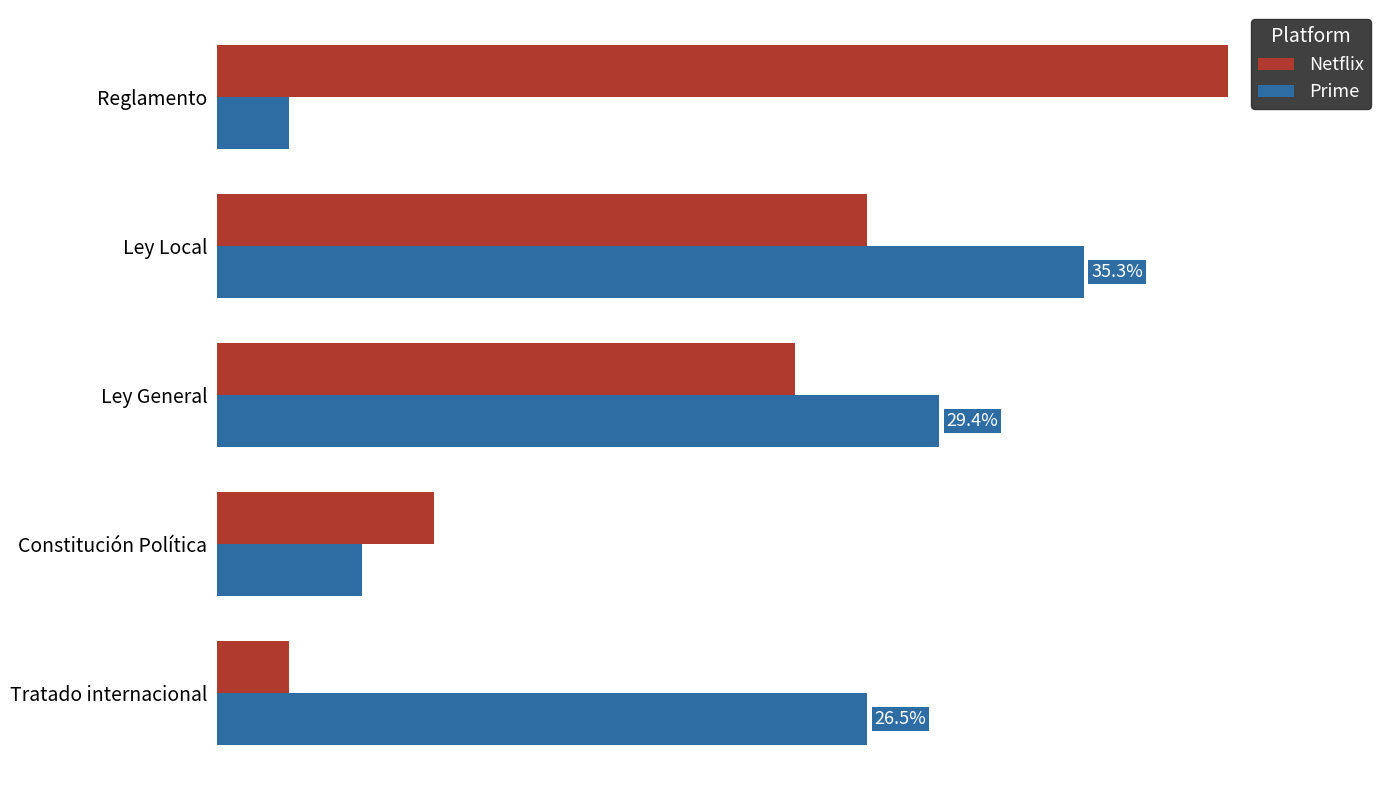

What are all the series names shown in the legend?

Netflix, Prime